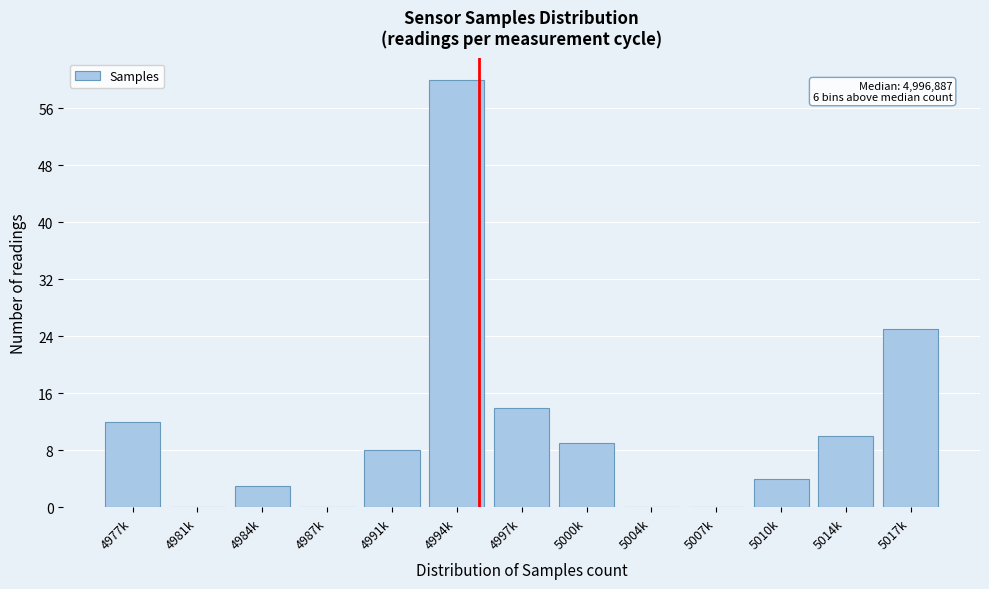

Reading right to left, extract all data points from this chart.

5017k=25	5014k=10	5010k=4	5007k=0	5004k=0	5000k=9	4997k=14	4994k=60	4991k=8	4987k=0	4984k=3	4981k=0	4977k=12